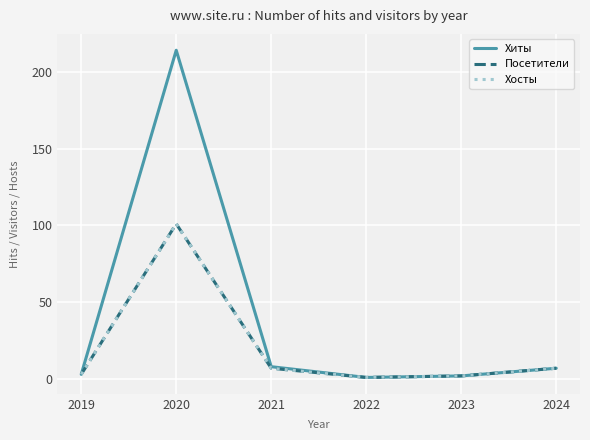

List the labels in order of Хиты value, largest first.

2020, 2021, 2024, 2019, 2023, 2022